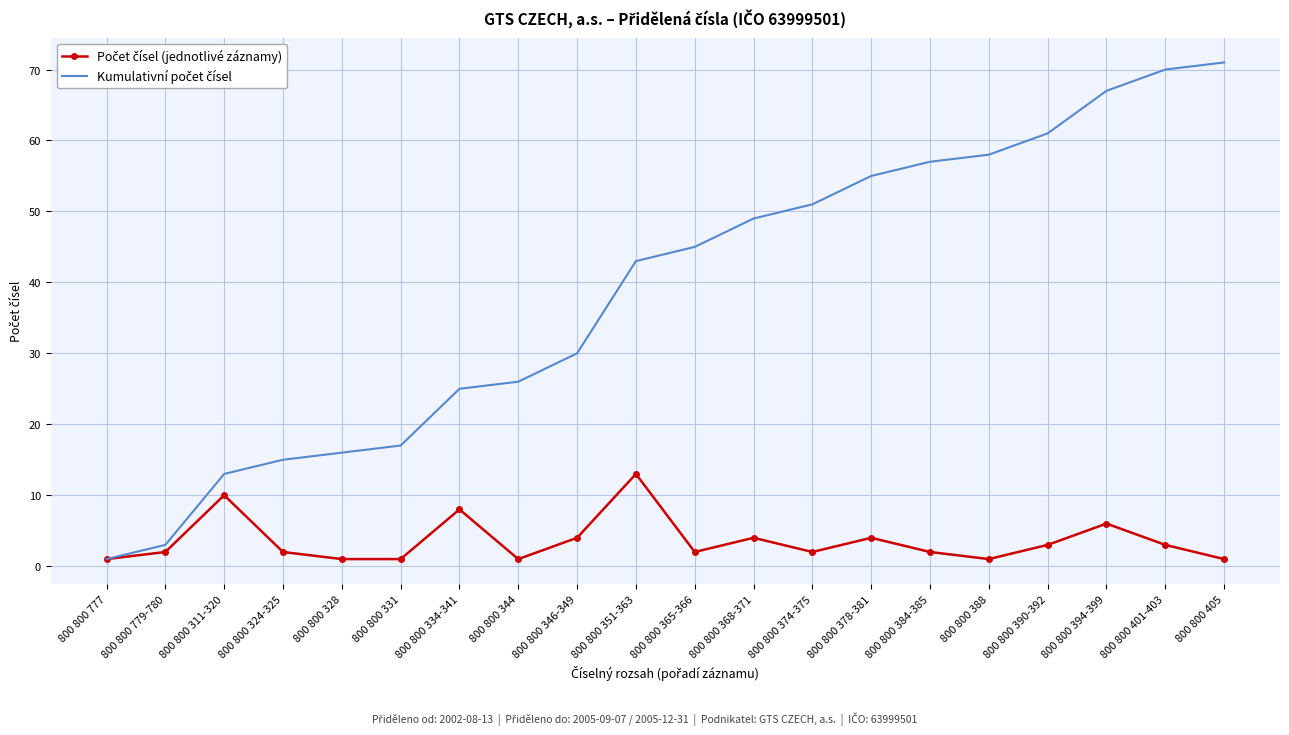

Count the number of categories in the chart.

20